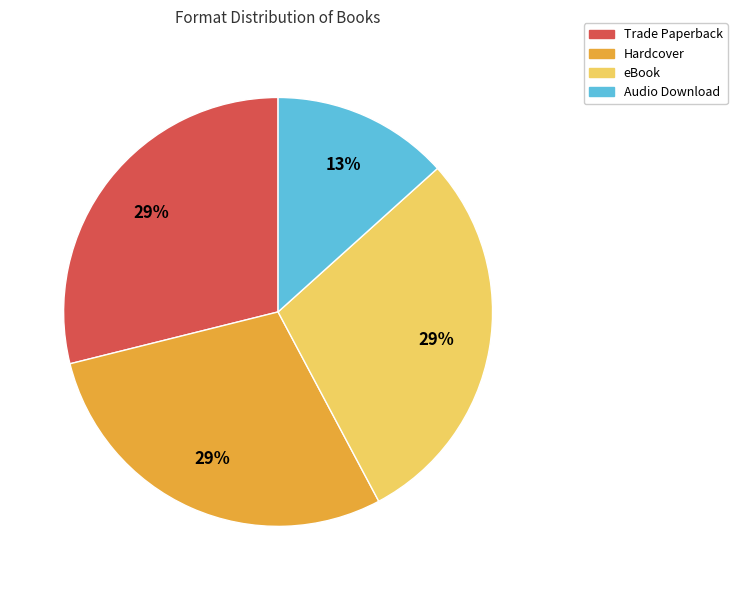

To the nearest percent, what portion does Trade Paperback represent?

29%